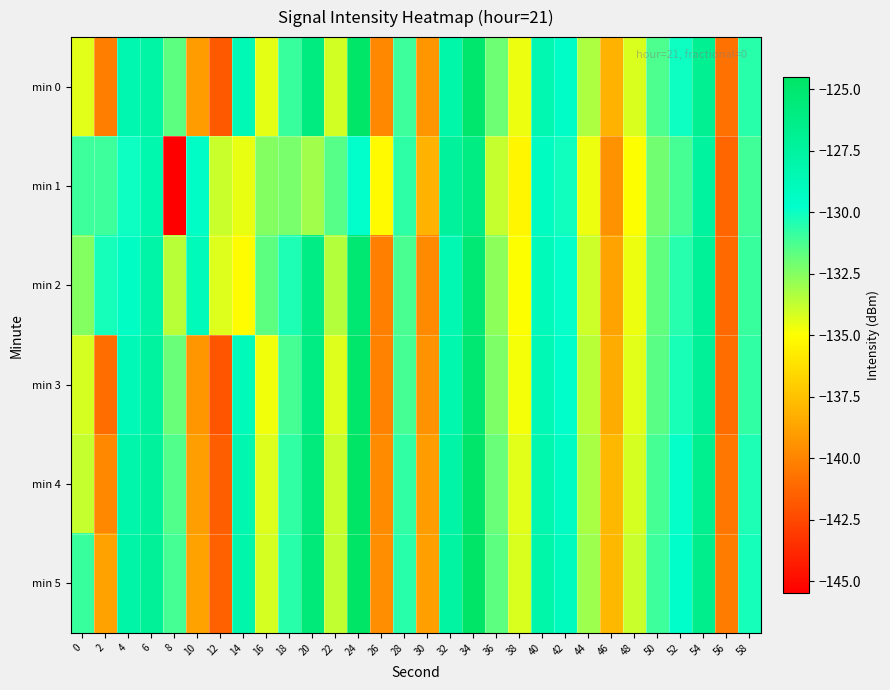

How many data points does each series have?

30